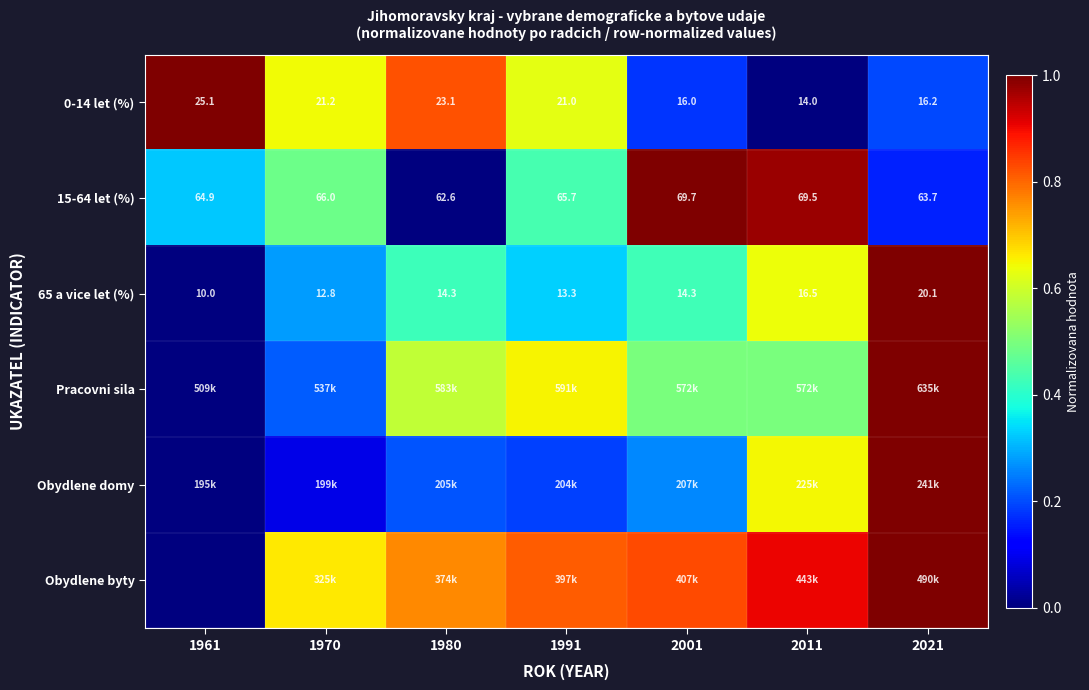

Is the value of 15-64 let (%) at 2021 greater than the value of 0-14 let (%) at 1991?

Yes